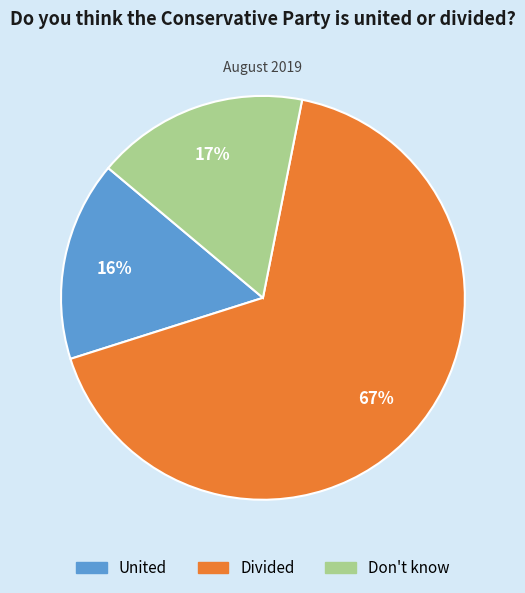

Which category has the biggest portion of the pie?

Divided